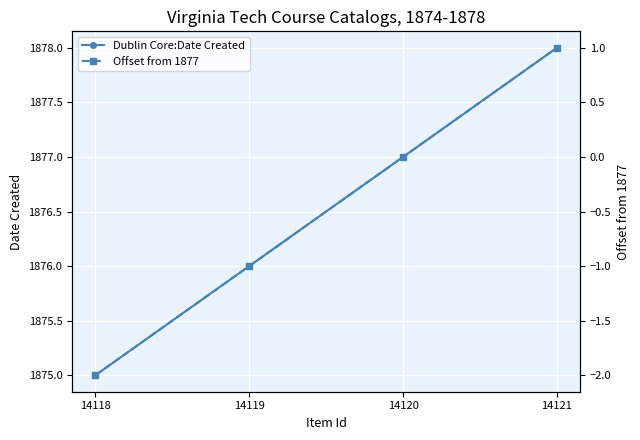

How many lines are shown in the chart?

2